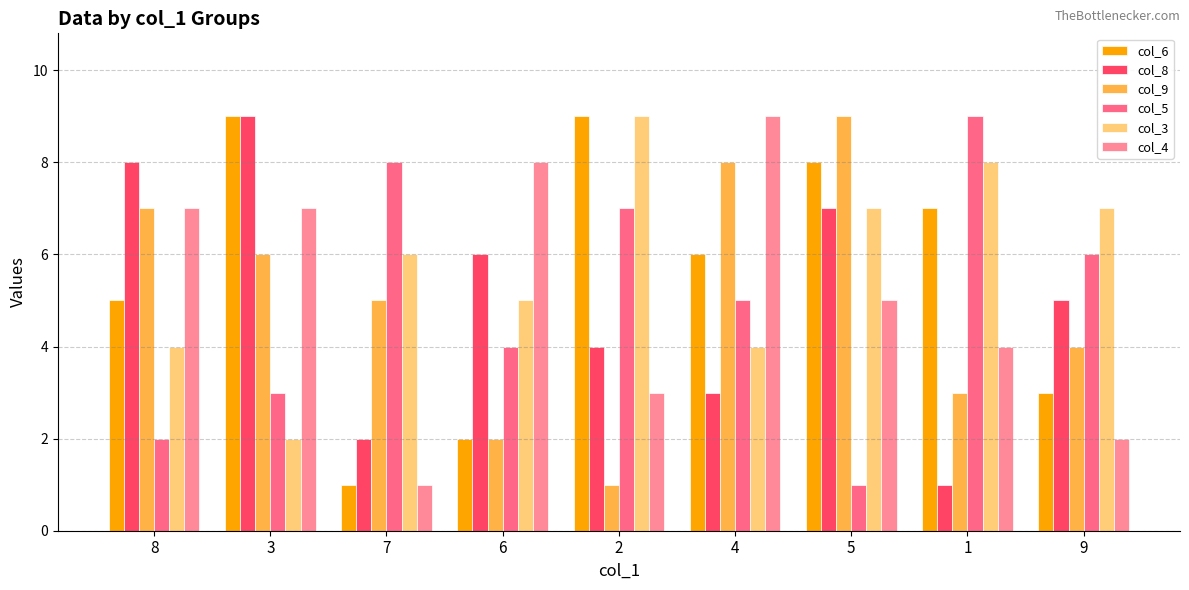

What position from the right is 2?

5